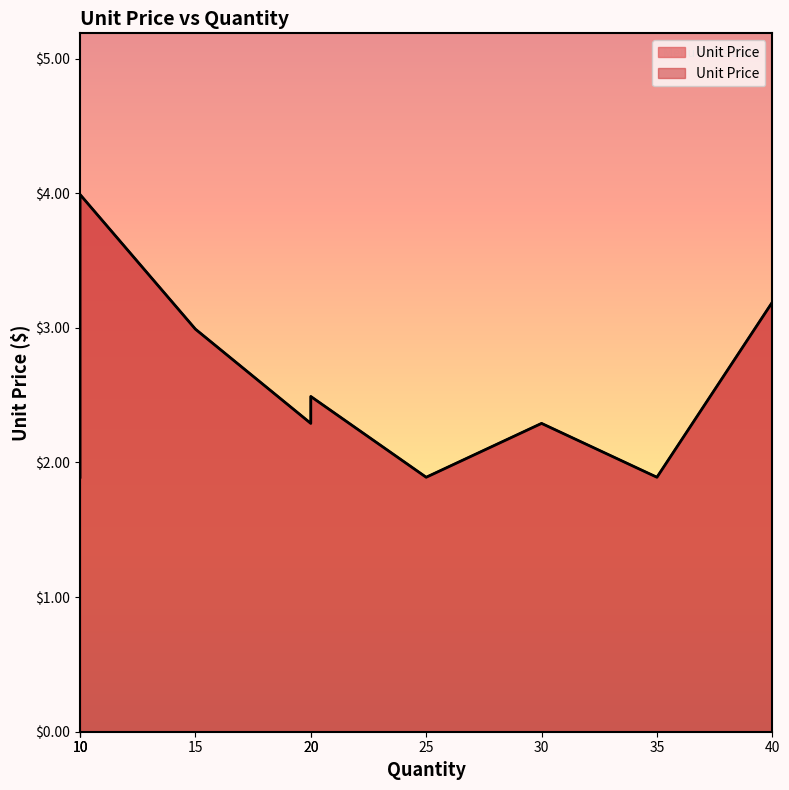

Does the chart display data point markers on the line(s)?

No